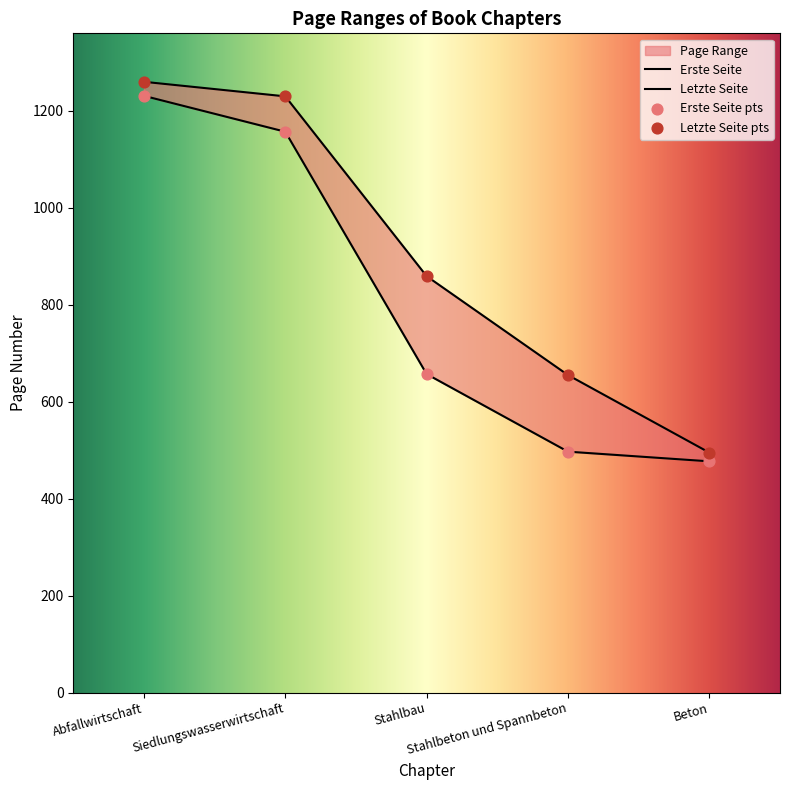

What is the total value across all series at Stahlbau?

1516